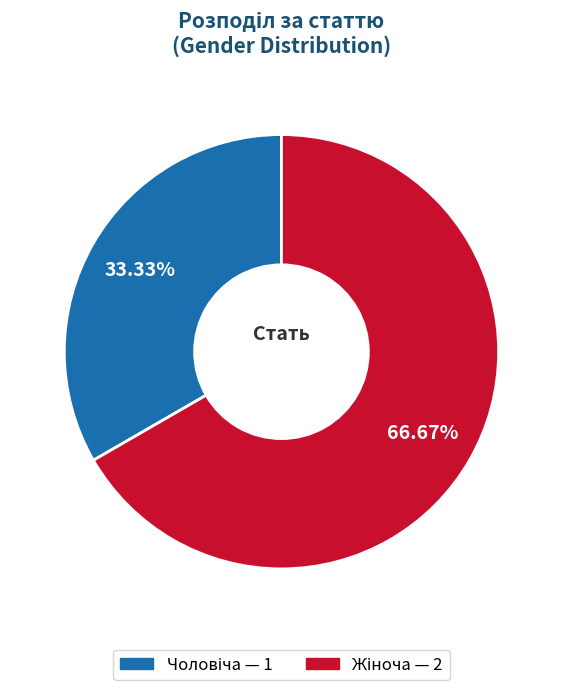

Does any single category account for the majority?

Yes